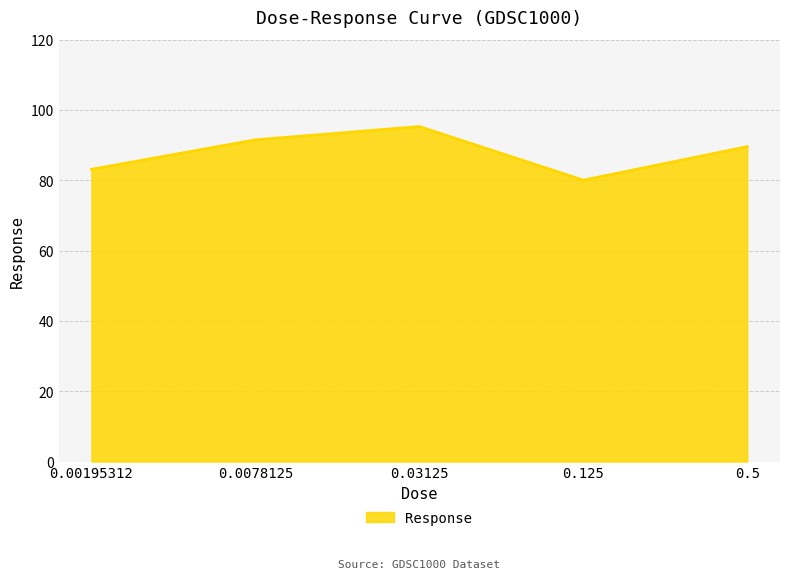

What is the difference between the maximum and minimum values?

15.2